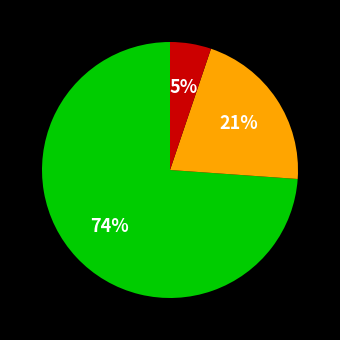

Is there any slice that represents more than half of the pie?

Yes